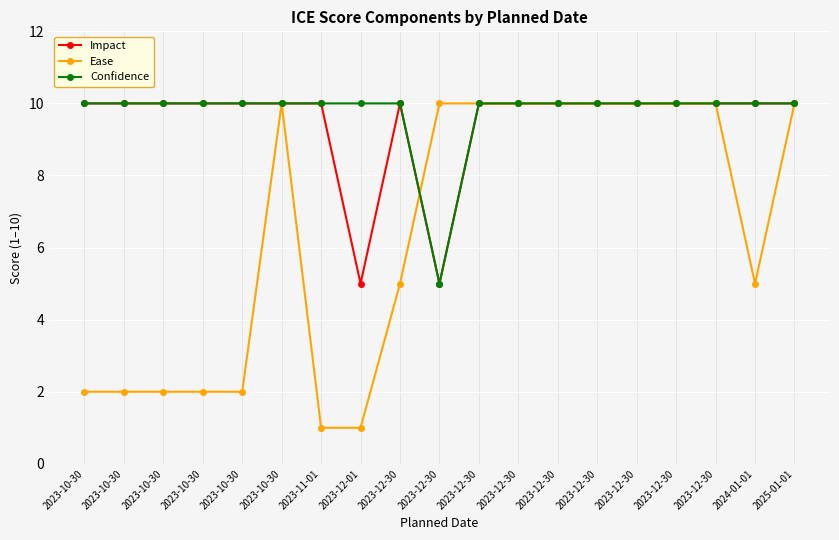

What is the total value across all series at 2023-12-30?

25